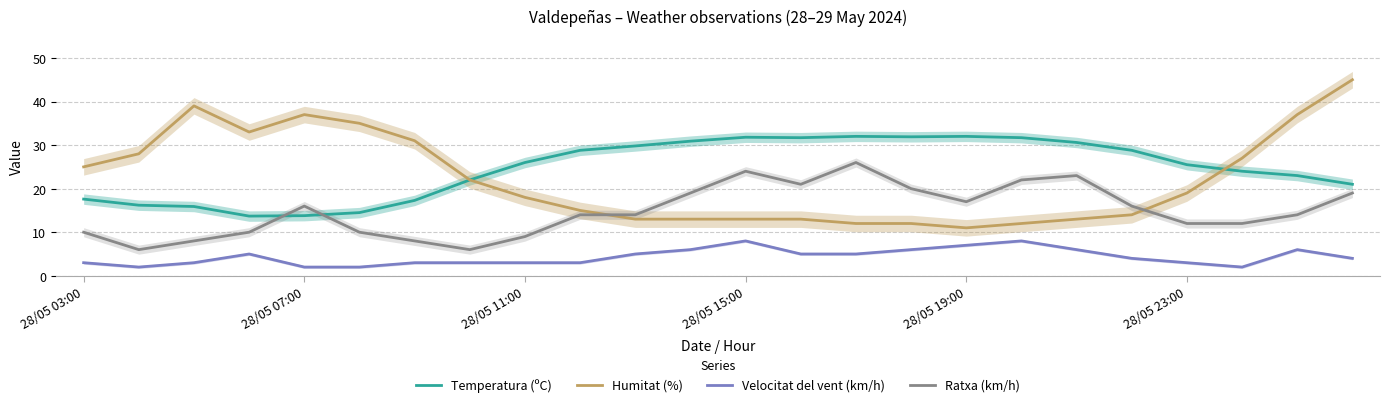

After their last crossing, which series has the higher values: Ratxa (km/h) or Temperatura (ºC)?

Temperatura (ºC)